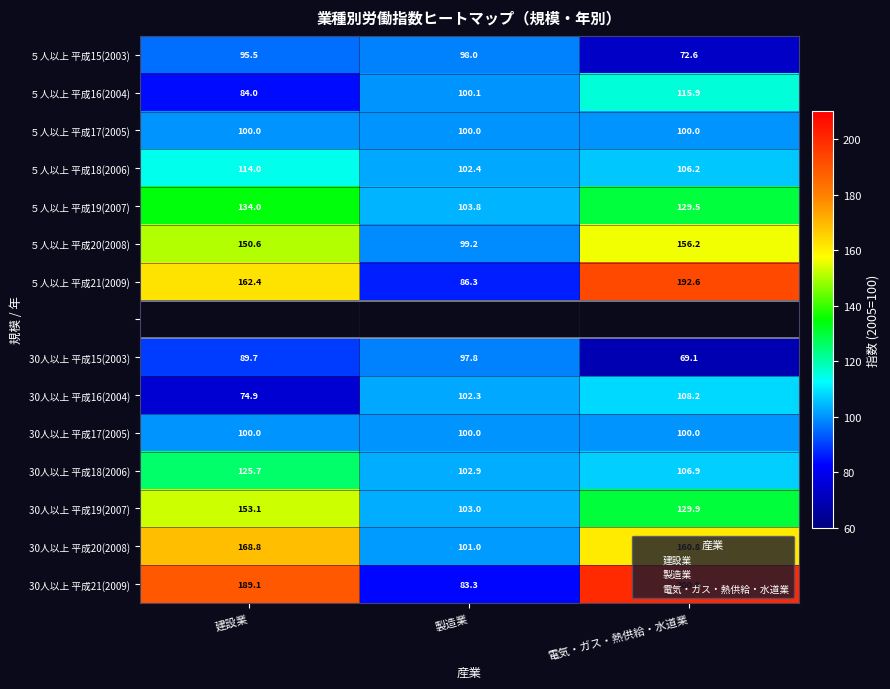

The 平成15(2003) series shows 95.5 at 建設業. True or false?

True